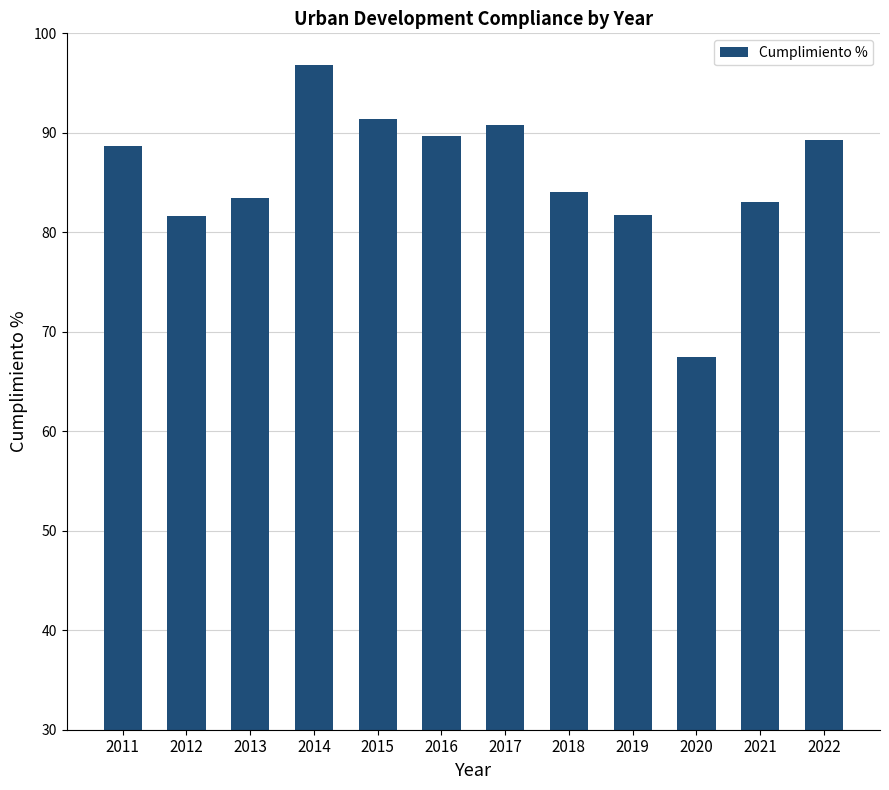

What is the difference between the maximum and minimum values?

29.3